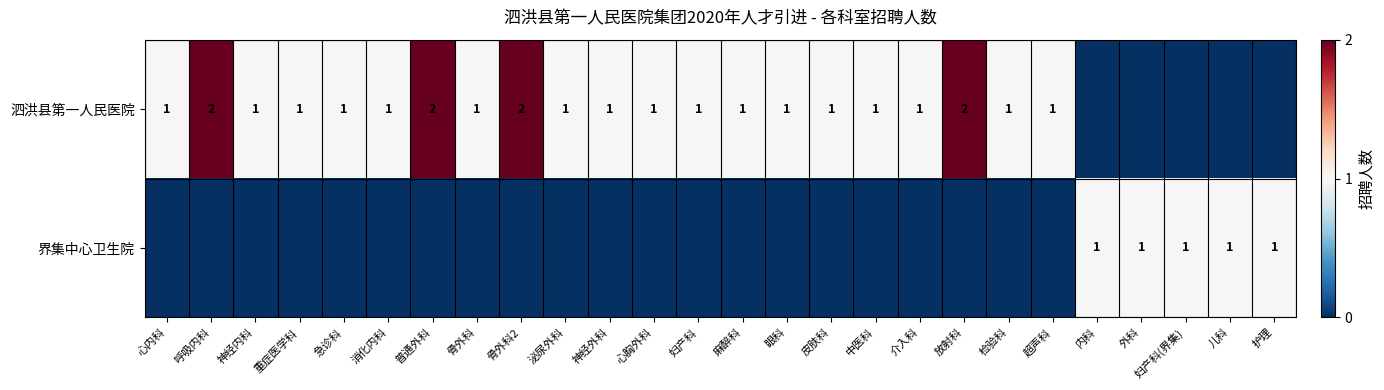

At which category is the sum across all series the highest?

呼吸内科